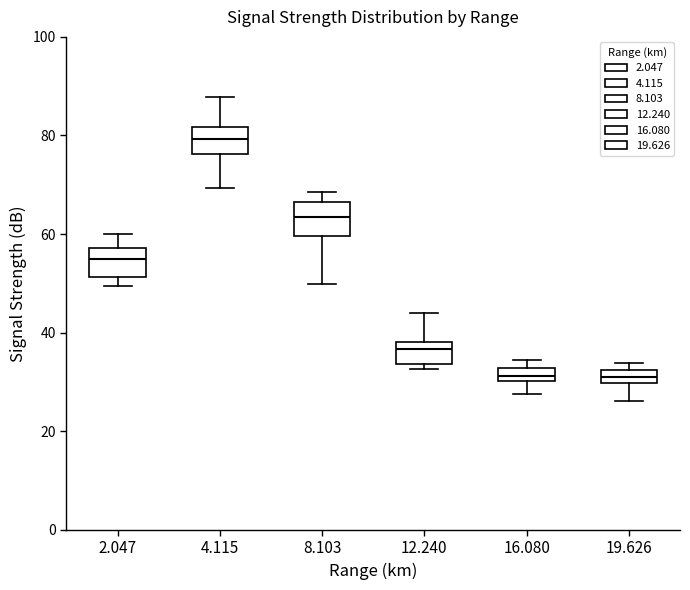

Where is the lower edge of the box at x = 12.240 on the y-axis? The values are not printed on the chart, so give them approximately, as read against the axis.

34